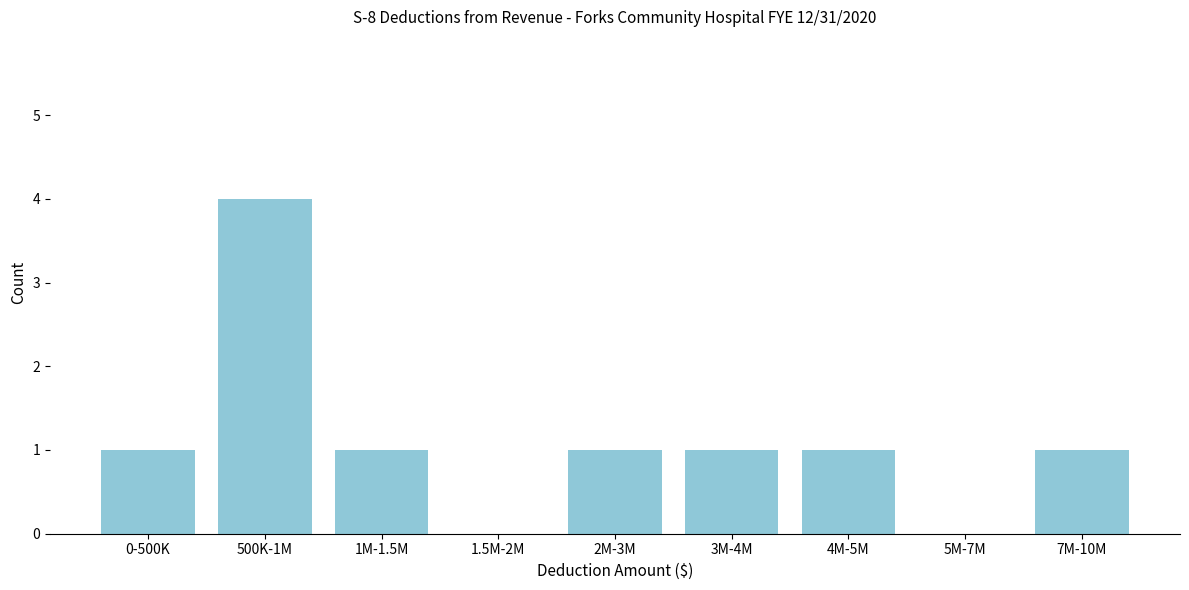

Reading right to left, list all the values displayed in this chart.

7M-10M=1	5M-7M=0	4M-5M=1	3M-4M=1	2M-3M=1	1.5M-2M=0	1M-1.5M=1	500K-1M=4	0-500K=1